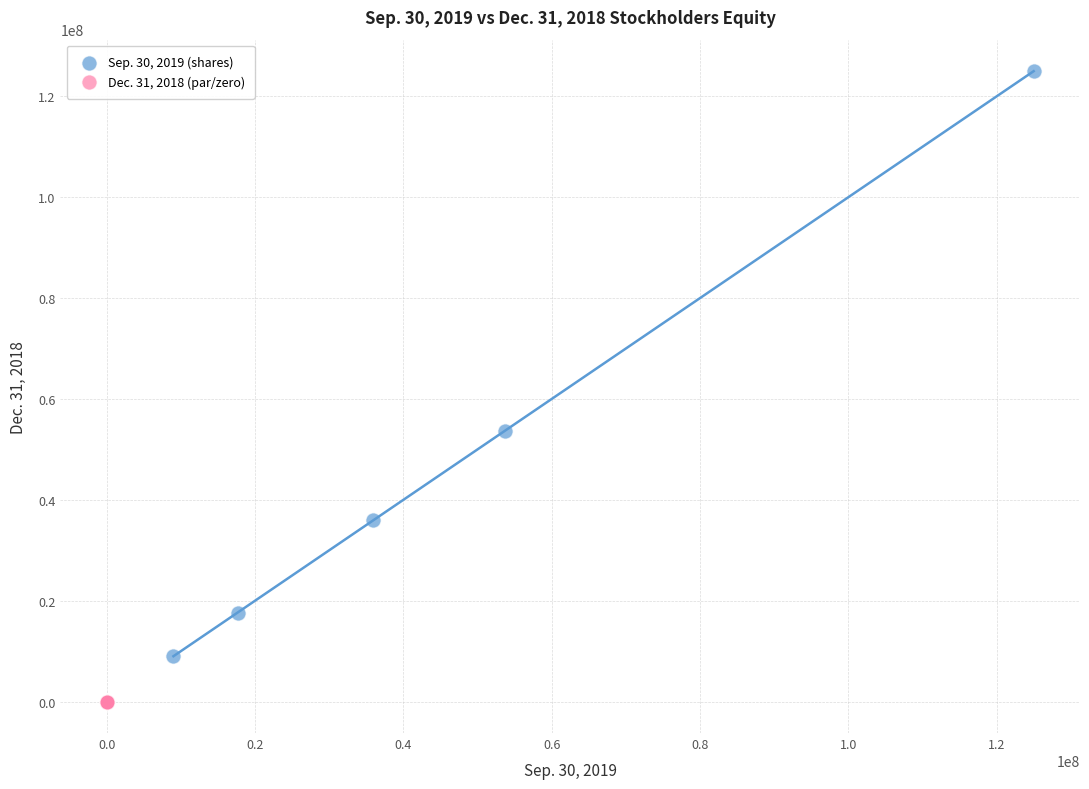

Which series has the widest spread of Y values?

Sep. 30, 2019 (shares)